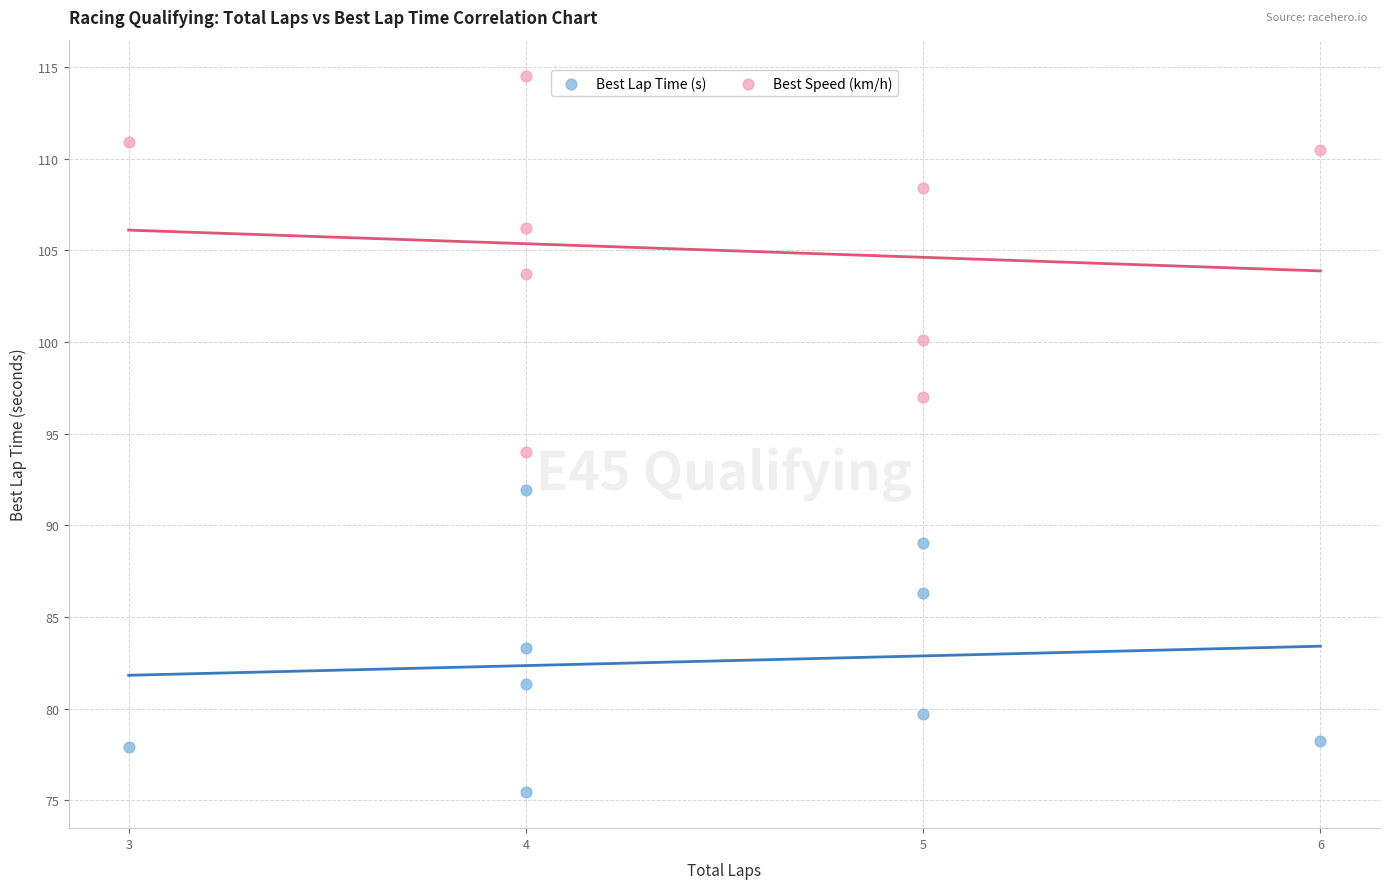

Which series contains the lowest Y value?

Best Lap Time (s)